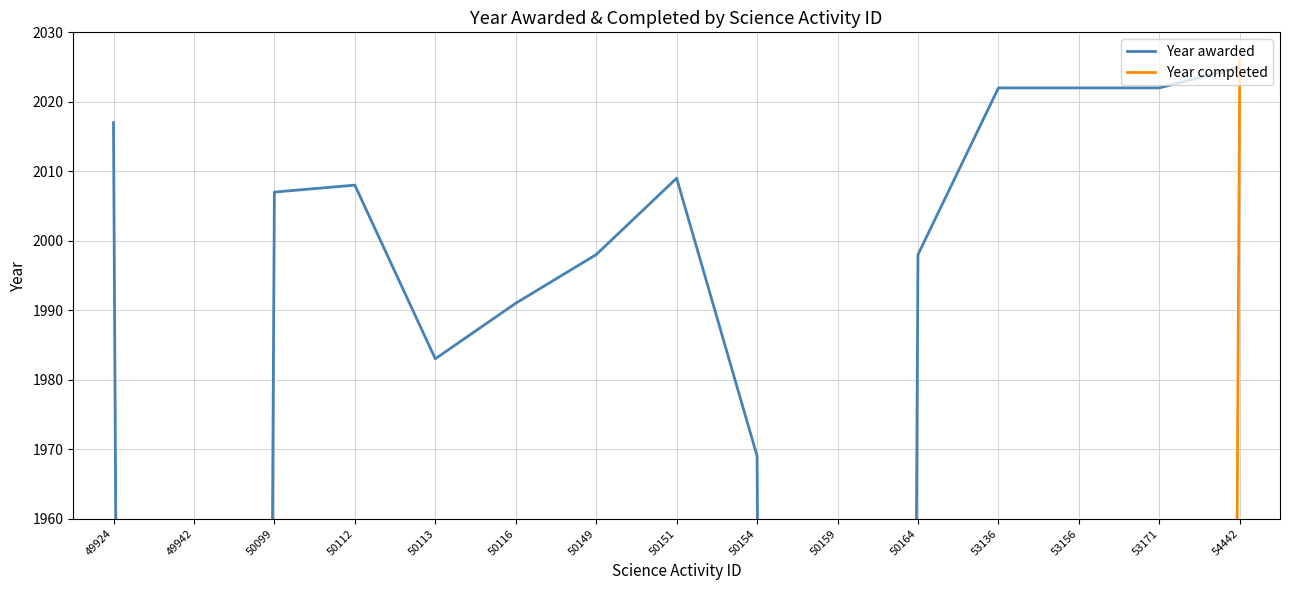

Rank the series by their maximum value, from highest to lowest.

Year completed, Year awarded